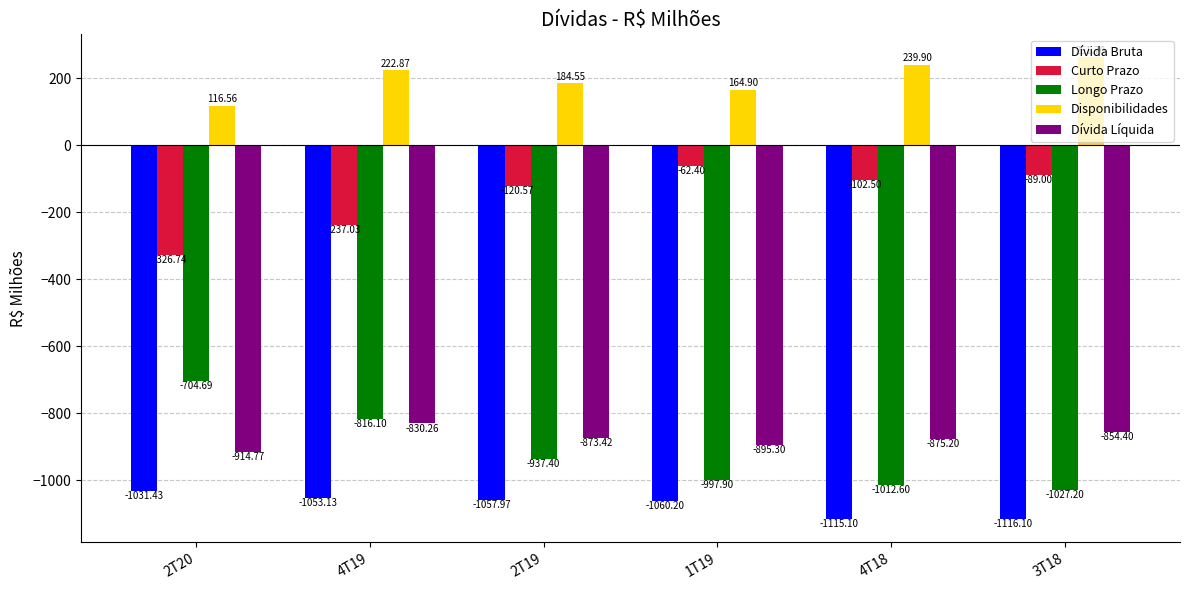

What are all the series names shown in the legend?

Dívida Bruta, Curto Prazo, Longo Prazo, Disponibilidades, Dívida Líquida